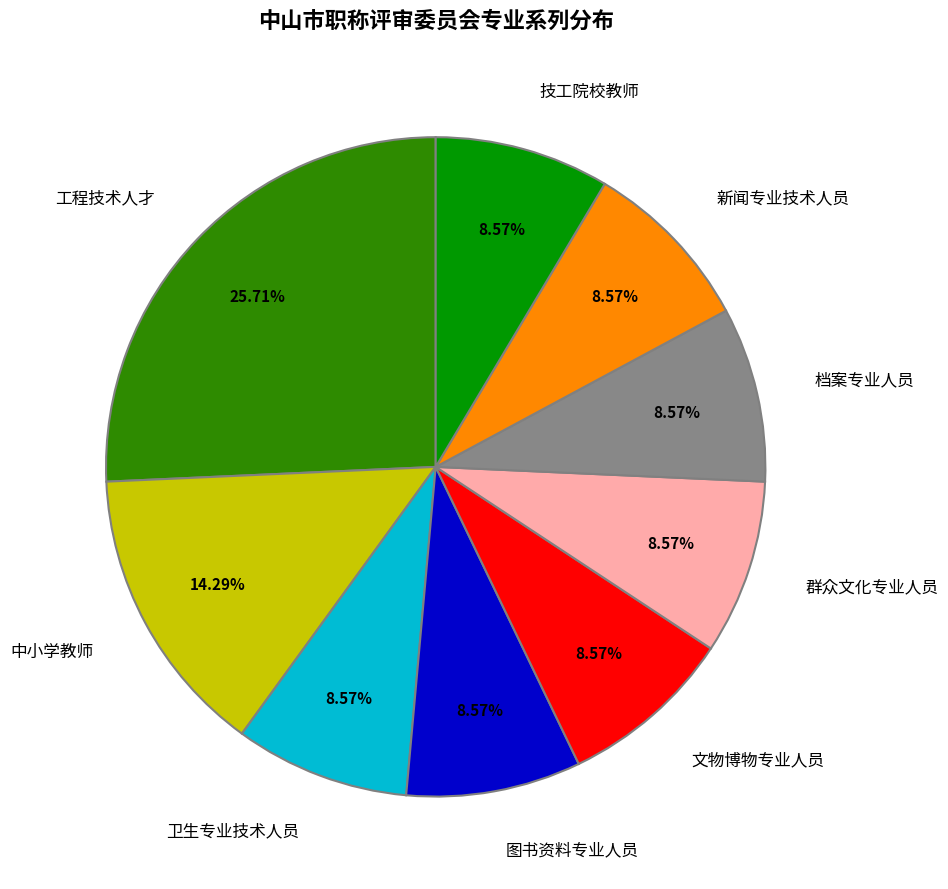

Is there a majority slice in this chart?

No